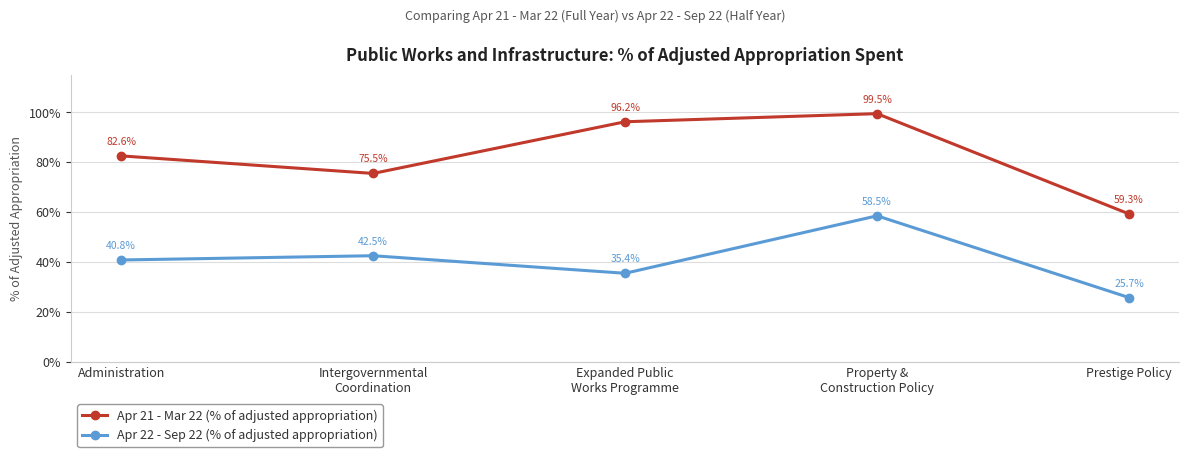

Is this an area chart (filled region under the line)?

No